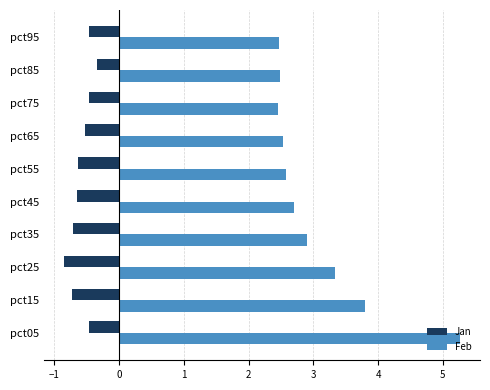

How many distinct data groups are displayed?

2